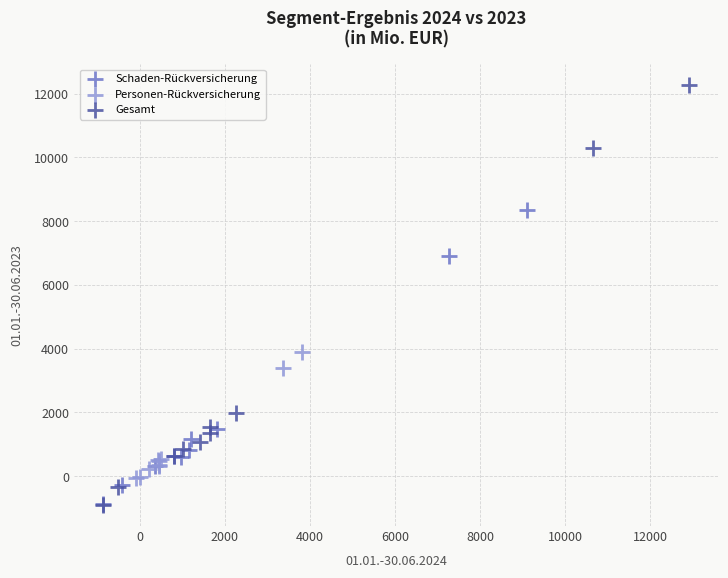

Which series has the widest spread of Y values?

Gesamt